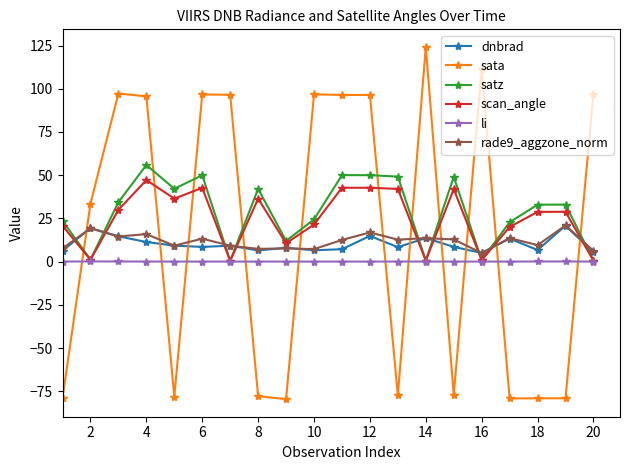

Which series ends up on top after the final intersection of scan_angle and rade9_aggzone_norm?

rade9_aggzone_norm